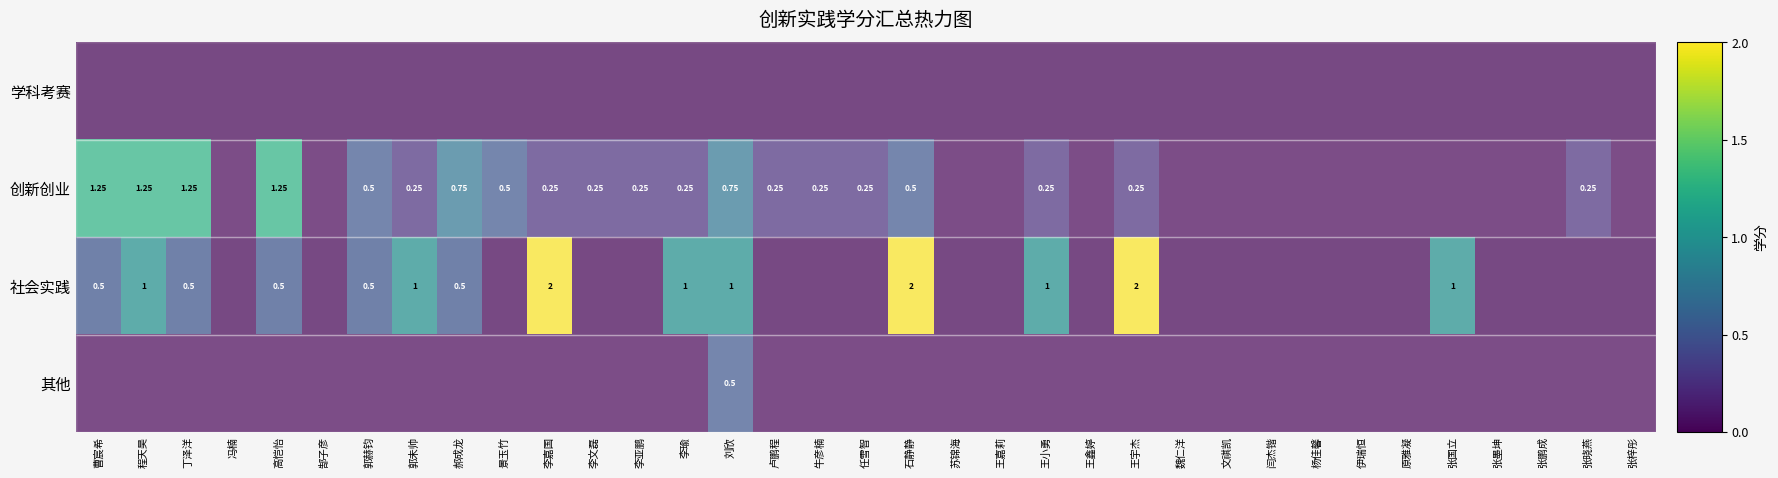

How many categories are shown in the chart?

35